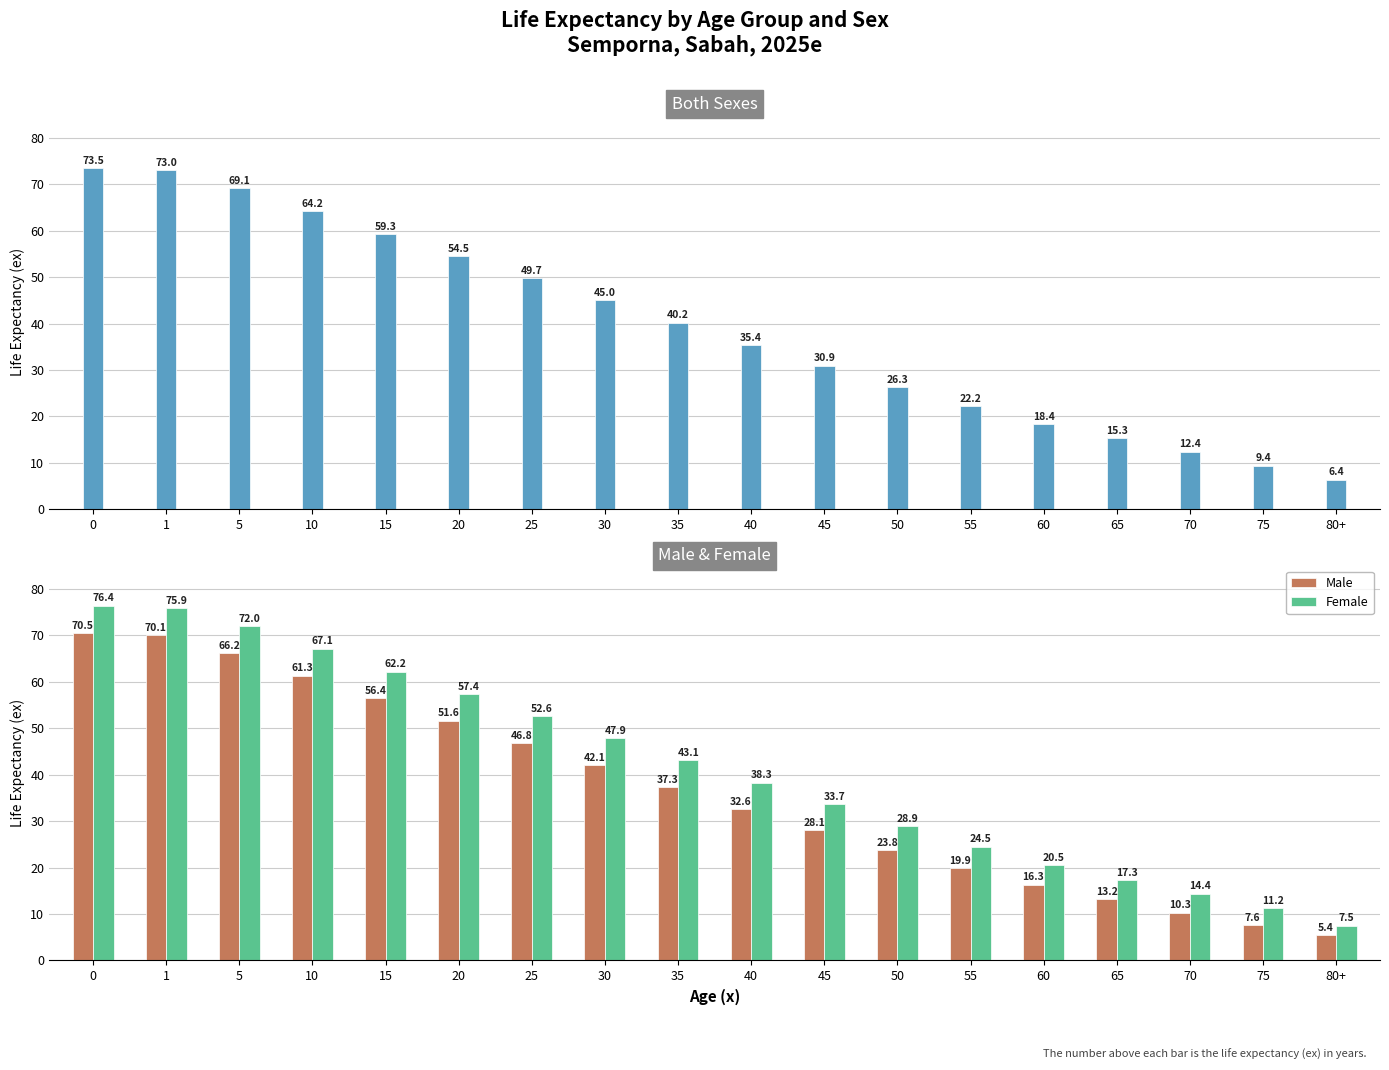

What is the minimum value shown in the chart?

5.4